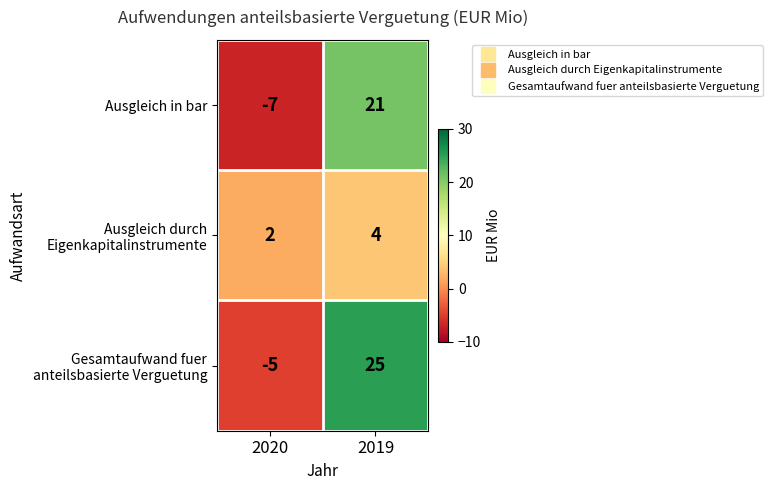

Reading right to left, what are all the values shown in this chart?

Ausgleich in bar: 2019=21	2020=-7
Ausgleich durch Eigenkapitalinstrumente: 2019=4	2020=2
Gesamtaufwand fuer anteilsbasierte Verguetung: 2019=25	2020=-5